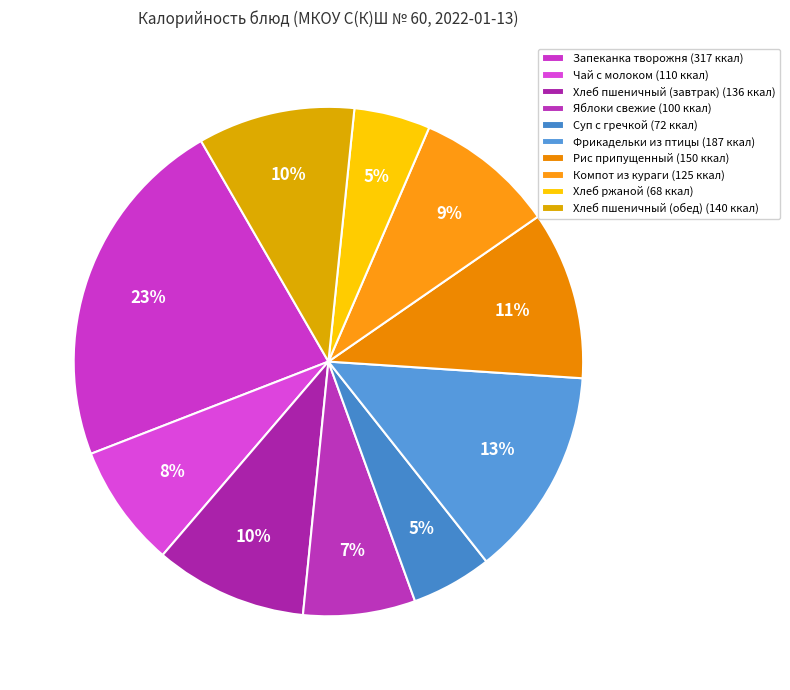

Rank the categories by value from highest to lowest.

Запеканка творожня, Фрикадельки из птицы, Рис припущенный, Хлеб пшеничный (обед), Хлеб пшеничный (завтрак), Компот из кураги, Чай с молоком, Яблоки свежие, Суп с гречкой, Хлеб ржаной